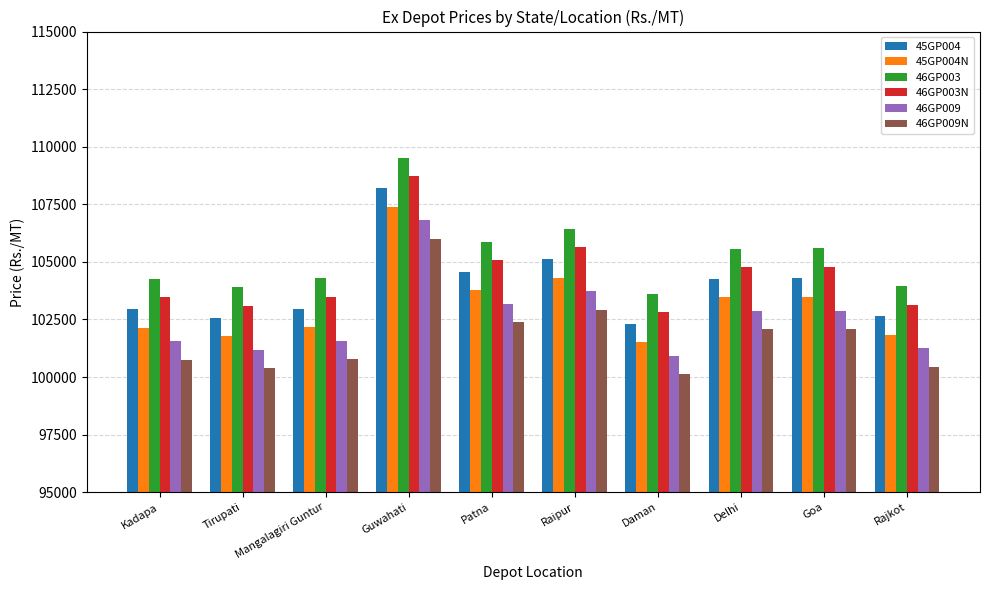

How many data points in 46GP003N are less than 104780?

5